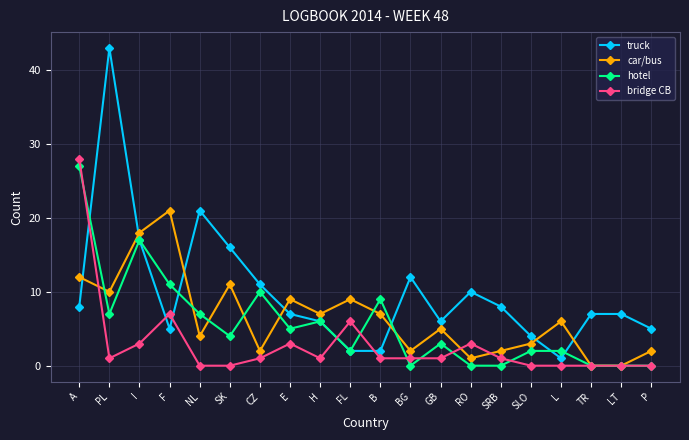

Between which two adjacent categories do hotel and car/bus first intersect?

A and PL